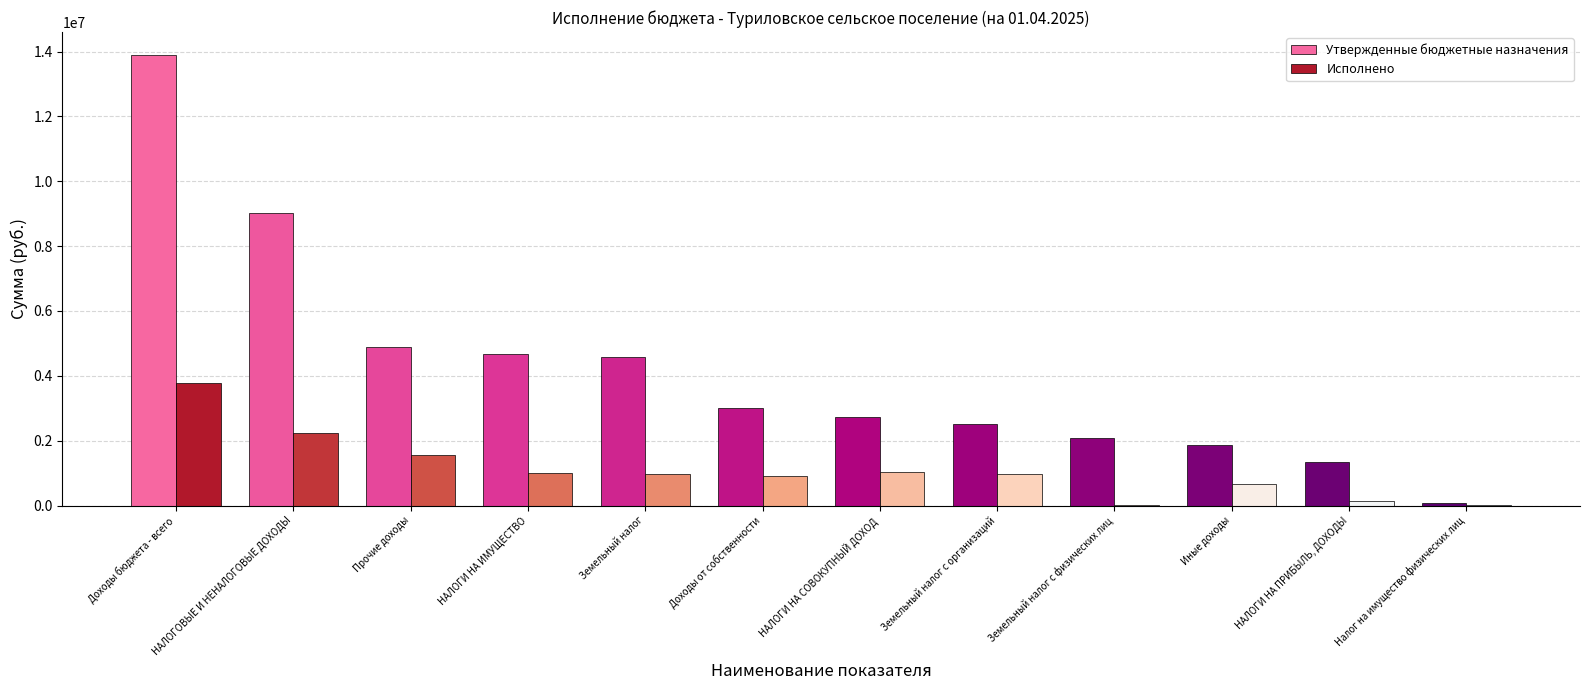

Read the Утвержденные бюджетные назначения value at Доходы от собственности.

3000000.0